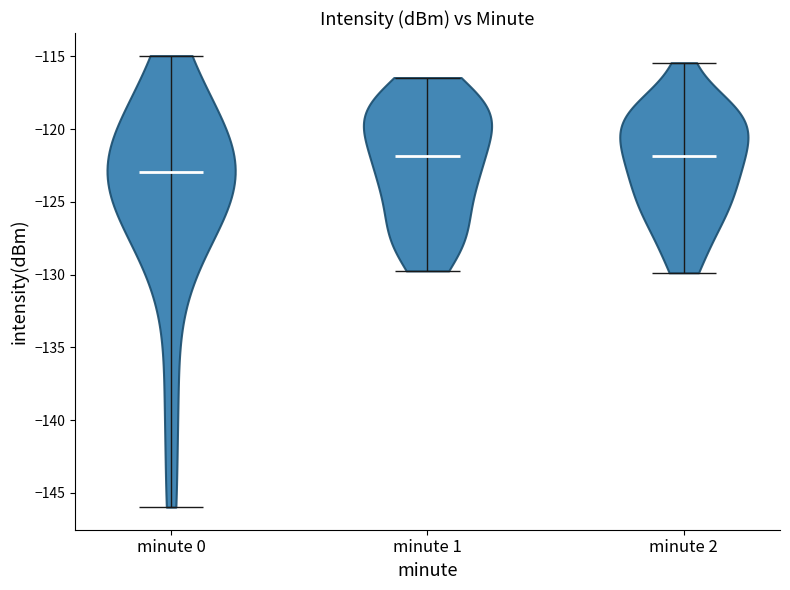

What is the highest point the violin for minute 2 reaches on the y-axis? The values are not printed on the chart, so give them approximately, as read against the axis.

-115.5